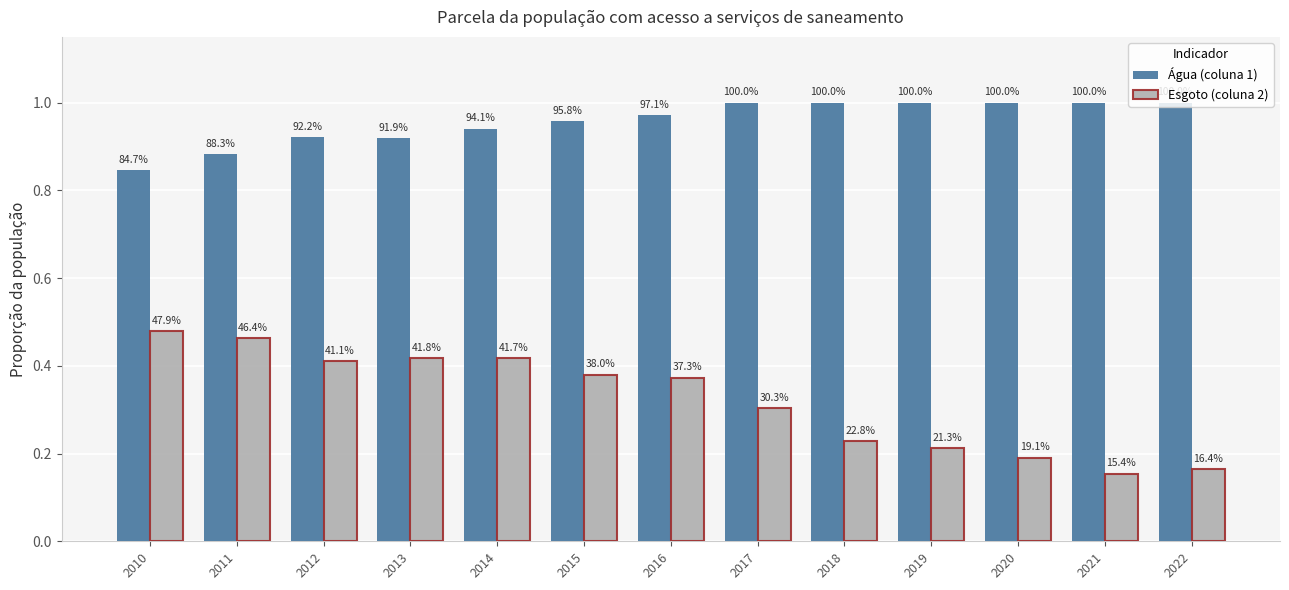

Is it true that Esgoto (coluna 2) equals 0.4 at 2012?

True